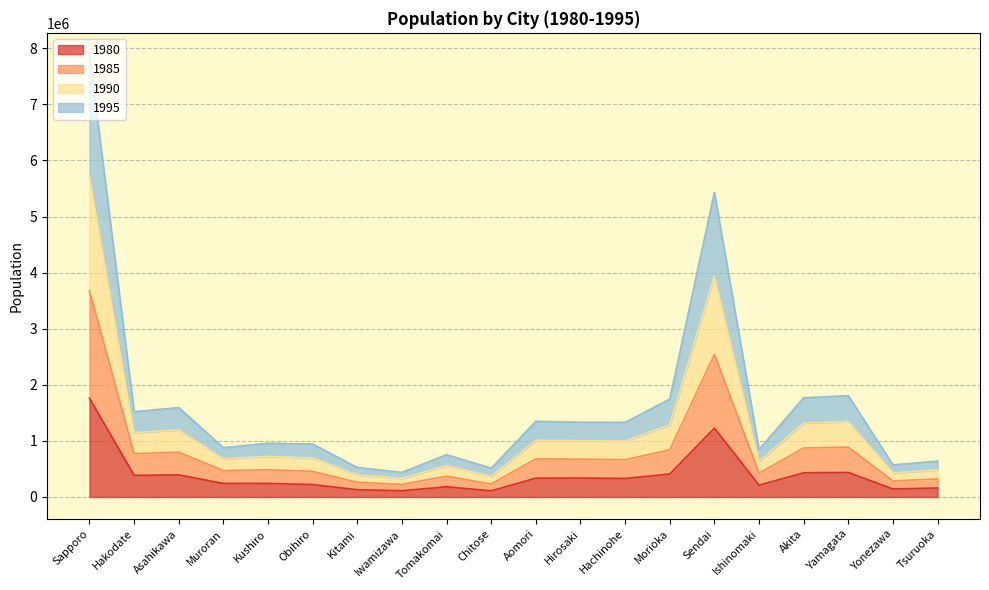

Where is 1990 nearest to the value 4159420?

Sendai